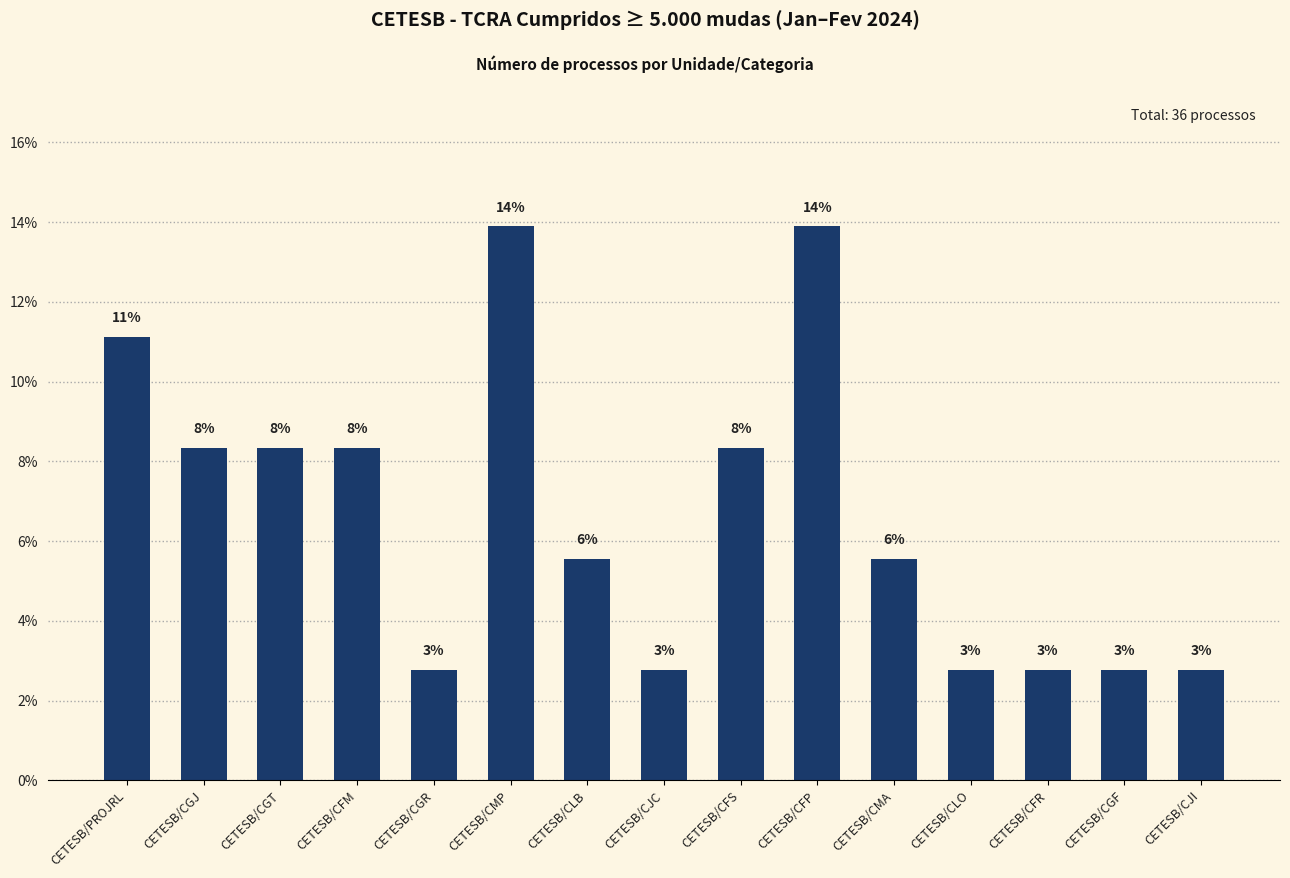

What value does the data have at CETESB/CMP?

13.9